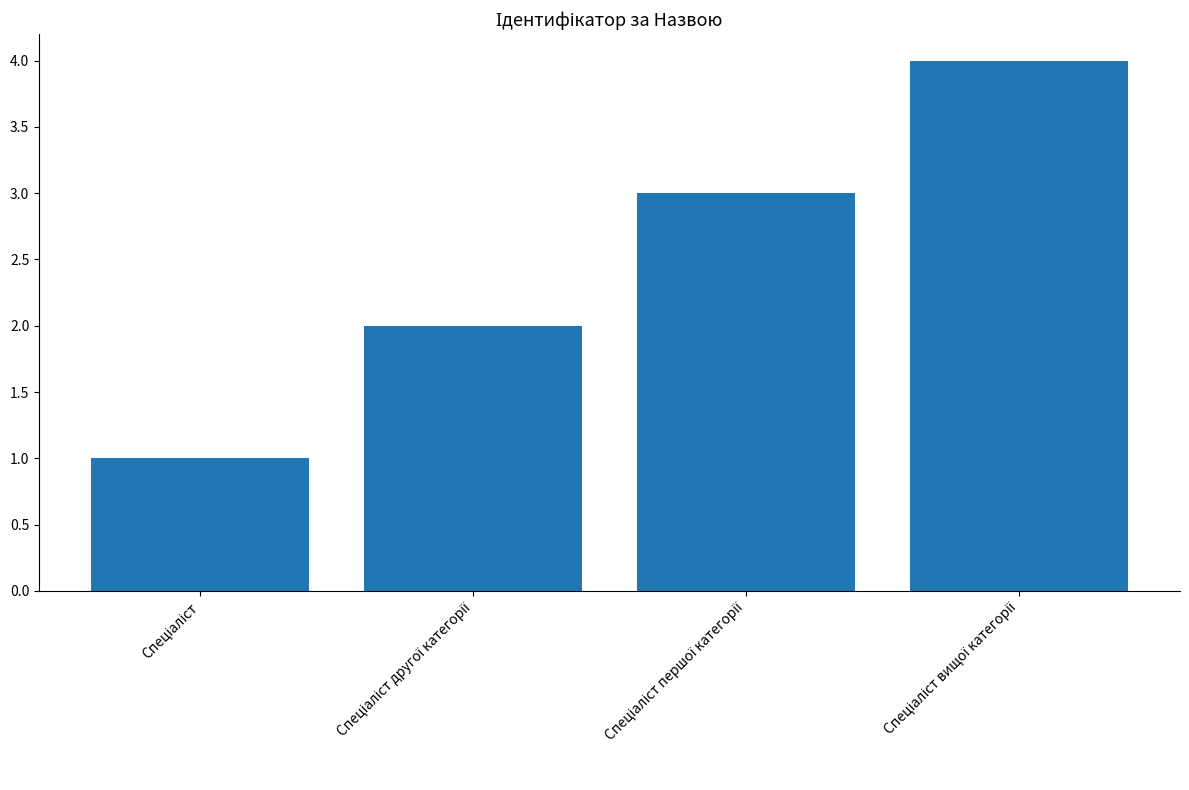

What is the maximum value shown in the chart?

4